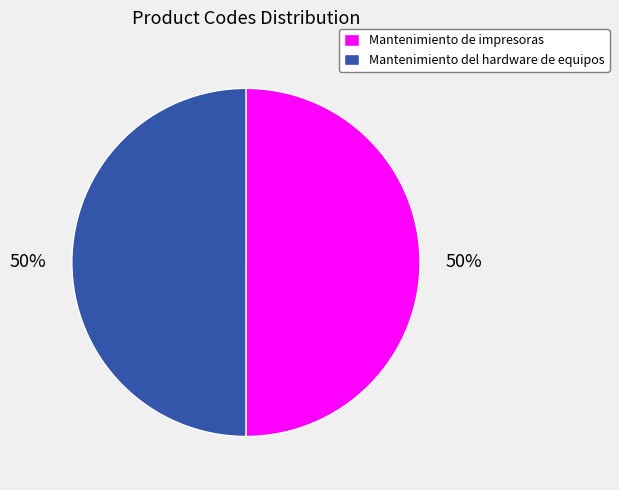

How many segments does this pie chart have?

2